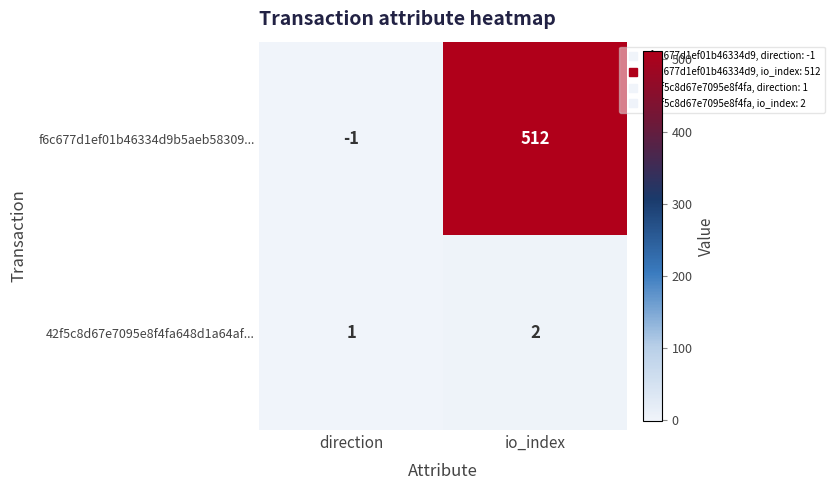

What is the approximate value of f6c677d1ef01b46334d9b5aeb58309... at io_index, to the nearest 50?

500